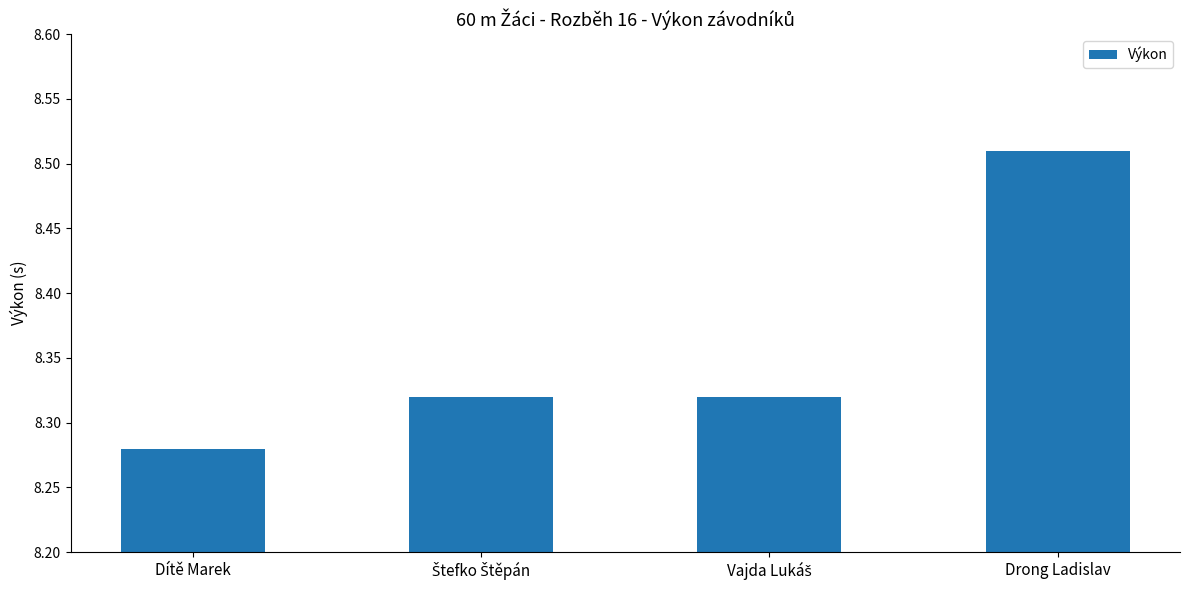

What is the label of the 1st bar from the left?

Dítě Marek